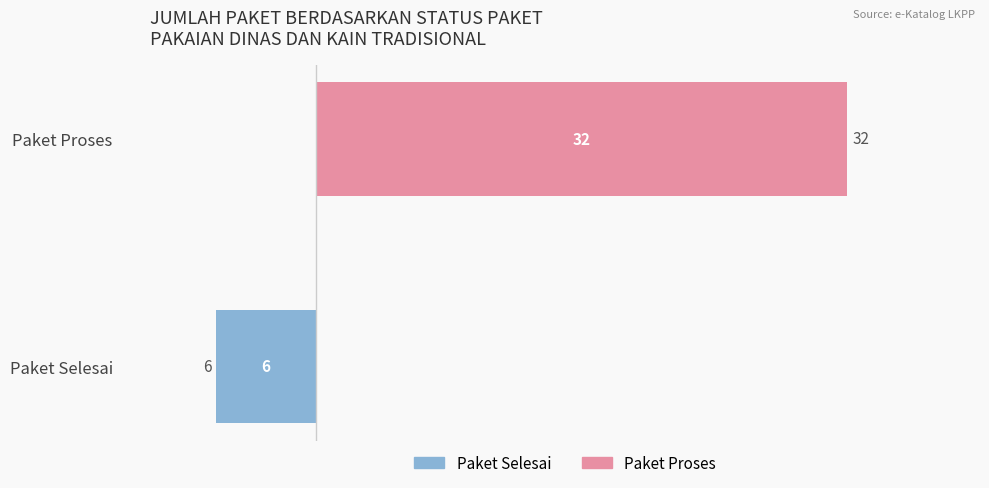

True or false: Paket Proses has a value of 22 at Paket Proses.

False